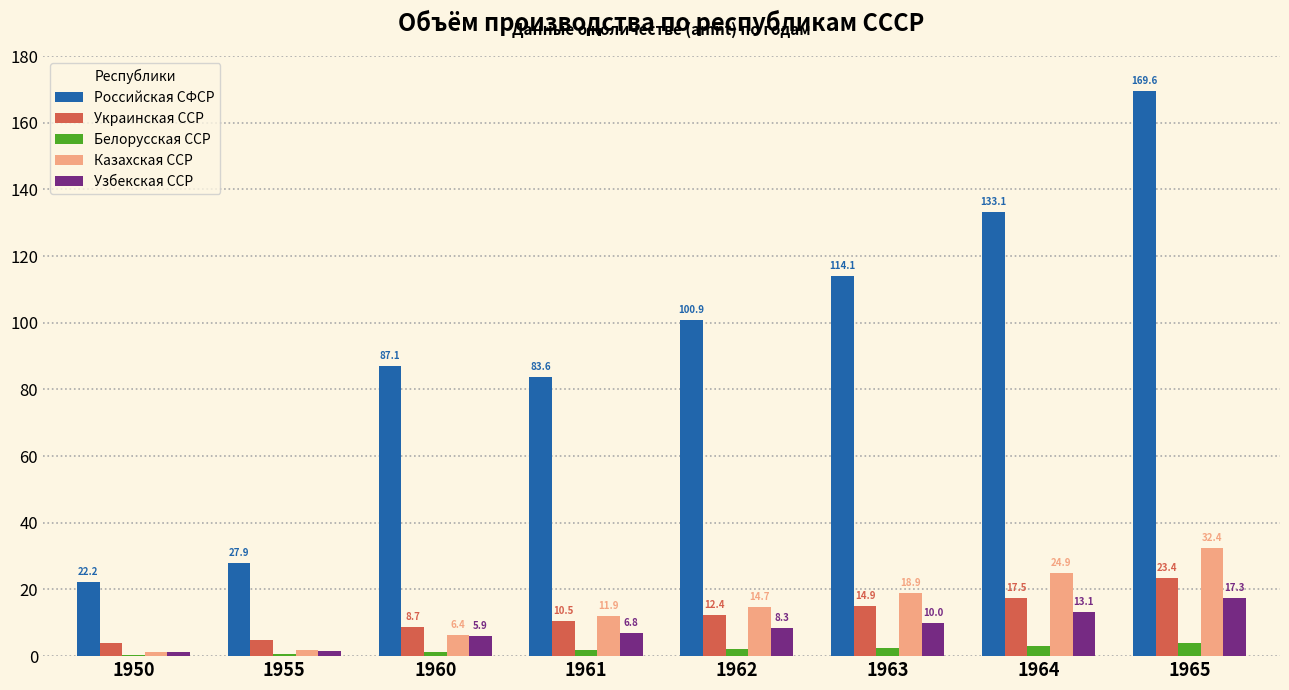

Is the value of Российская СФСР at 1963 greater than the value of Казахская ССР at 1962?

Yes